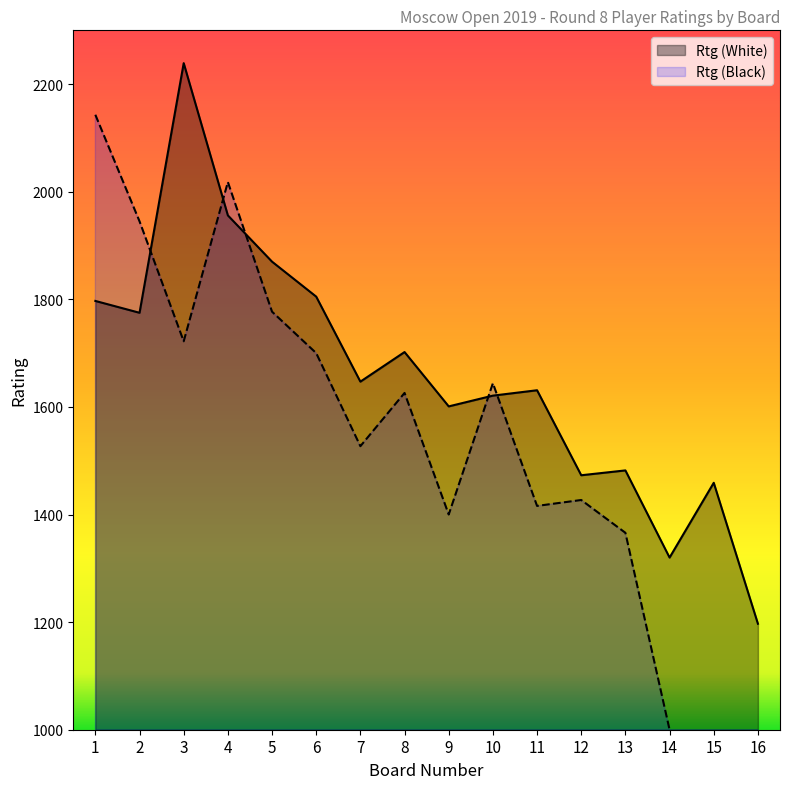

How many distinct data groups are displayed?

2